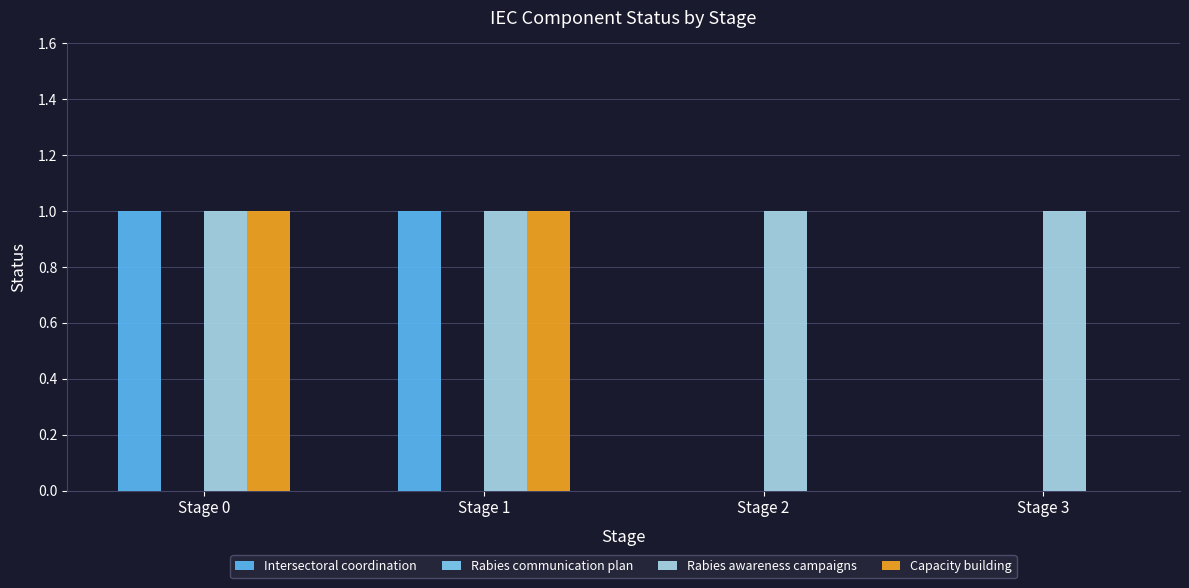

What is the sum of all Rabies awareness campaigns values?

4